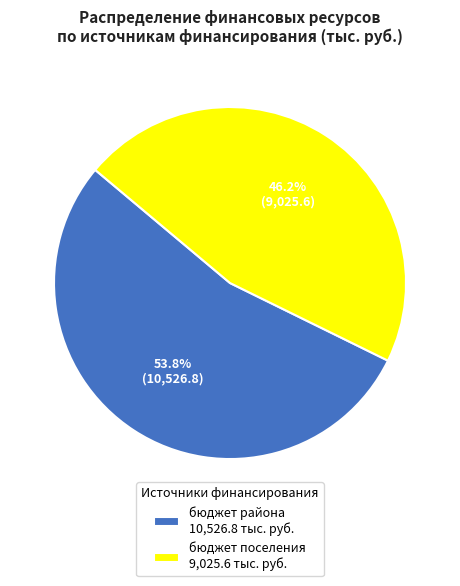

What is the largest slice in the pie chart?

бюджет района 10,526.8 тыс. руб.